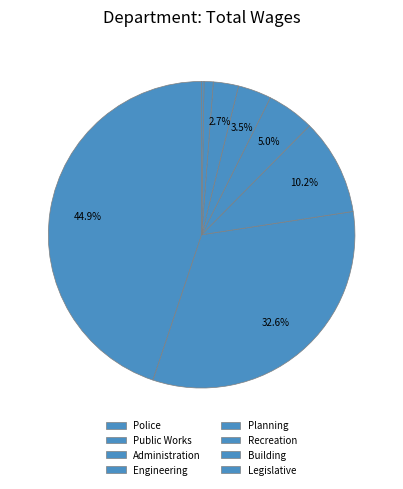

To the nearest percent, what percentage of the pie is Planning?

4%